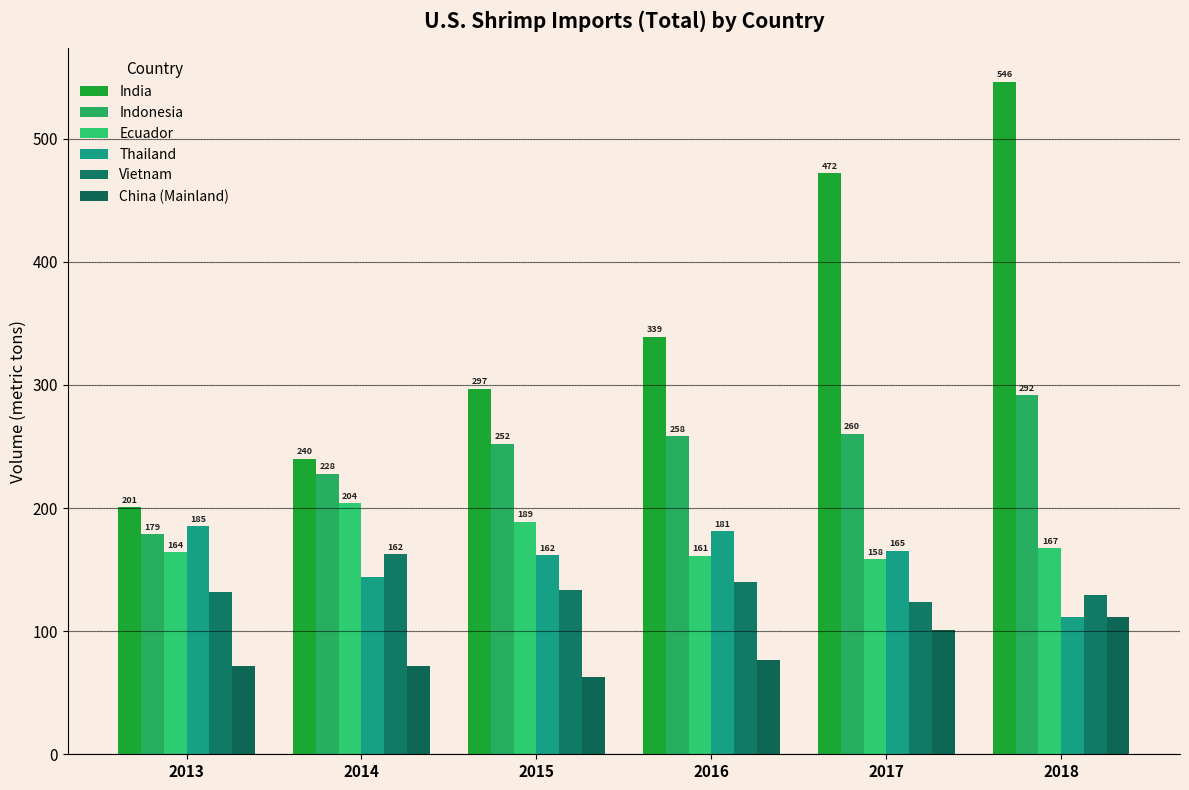

How many distinct data groups are displayed?

6